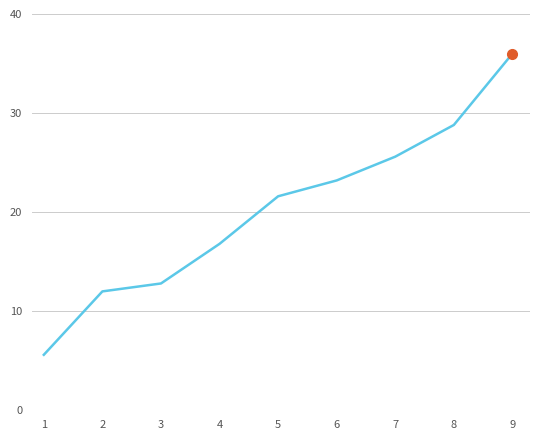

What is the difference between the maximum and second lowest values?

24.0